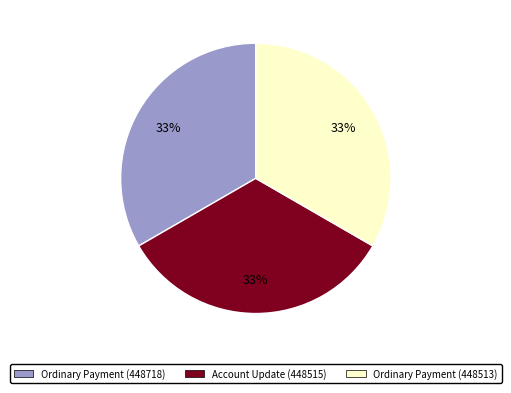

What is the ratio of the value at Account Update (448515) to the value at Ordinary Payment (448513)?

1.0